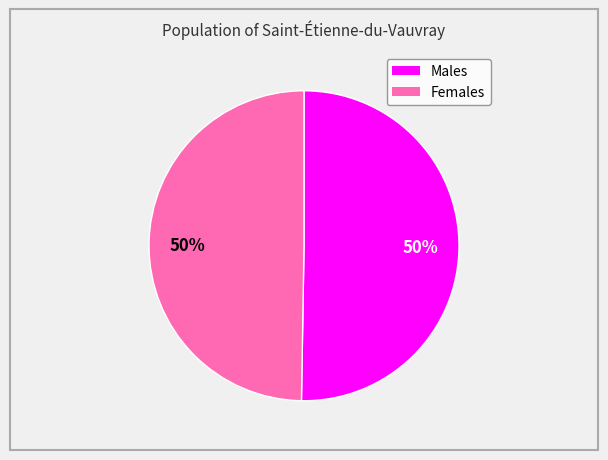

The Males slice represents 55% of the pie. True or false?

False